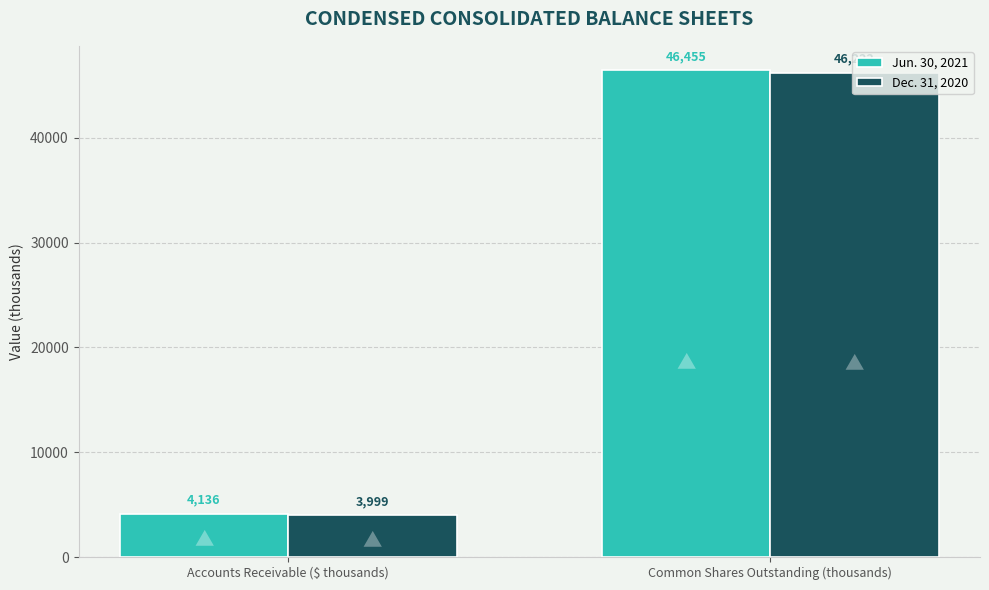

What value does the Dec. 31, 2020 series have at Accounts Receivable ($ thousands), to the nearest 100?

4000